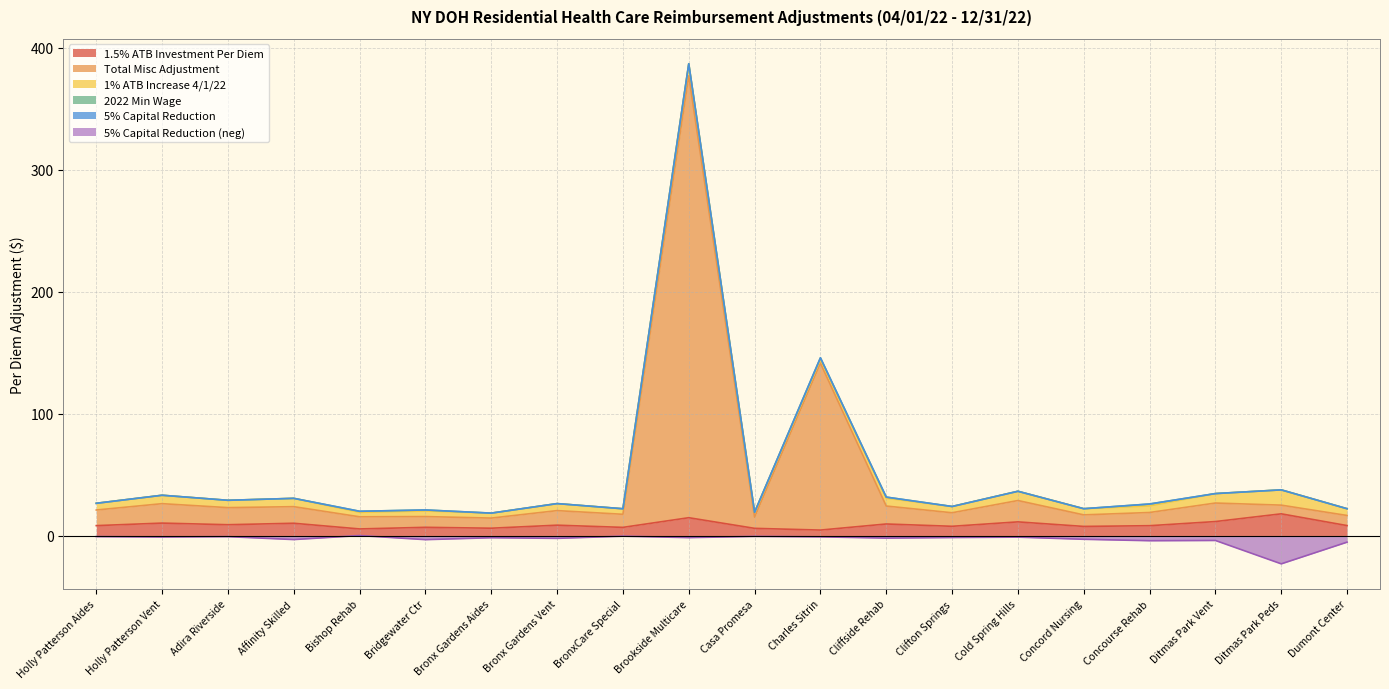

What is the sum of all 5% Capital Reduction values?

-62.6